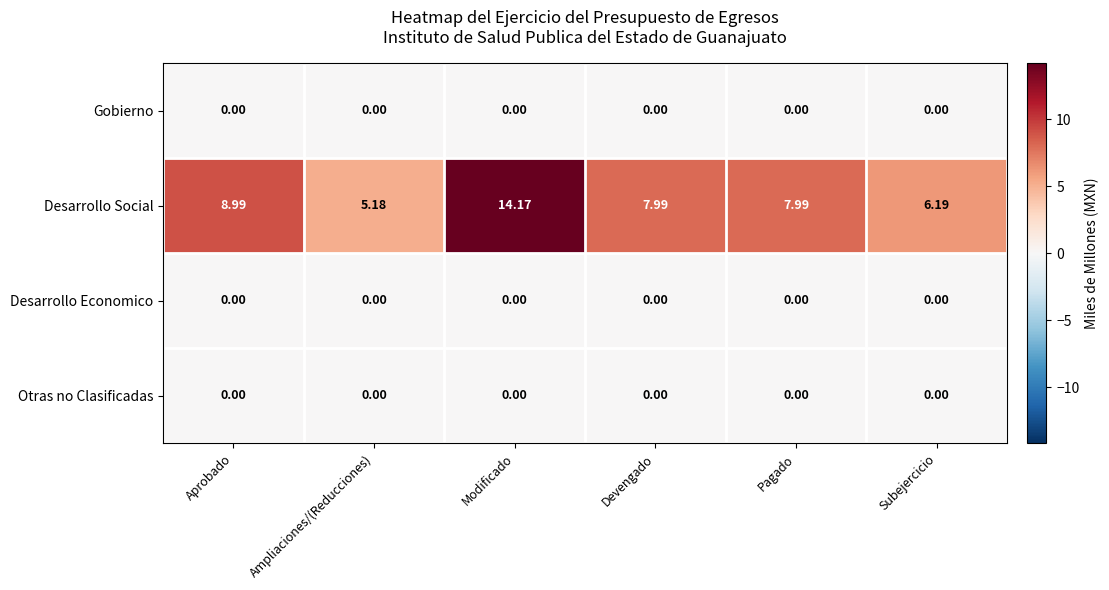

What is the spread (max minus min) of values at Modificado?

14.2